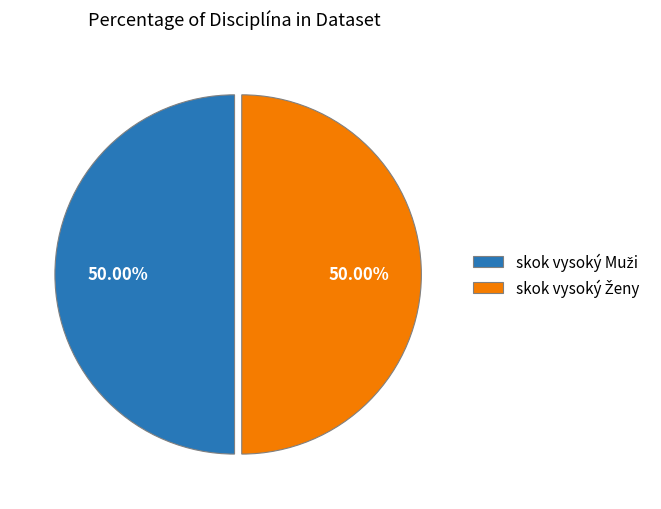

How many segments does this pie chart have?

2